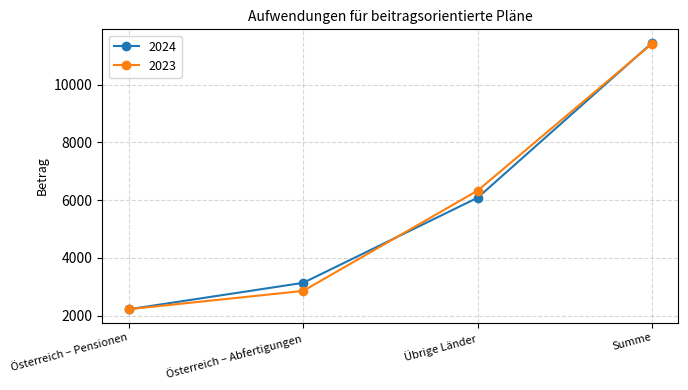

What is the minimum value shown in the chart?

2224